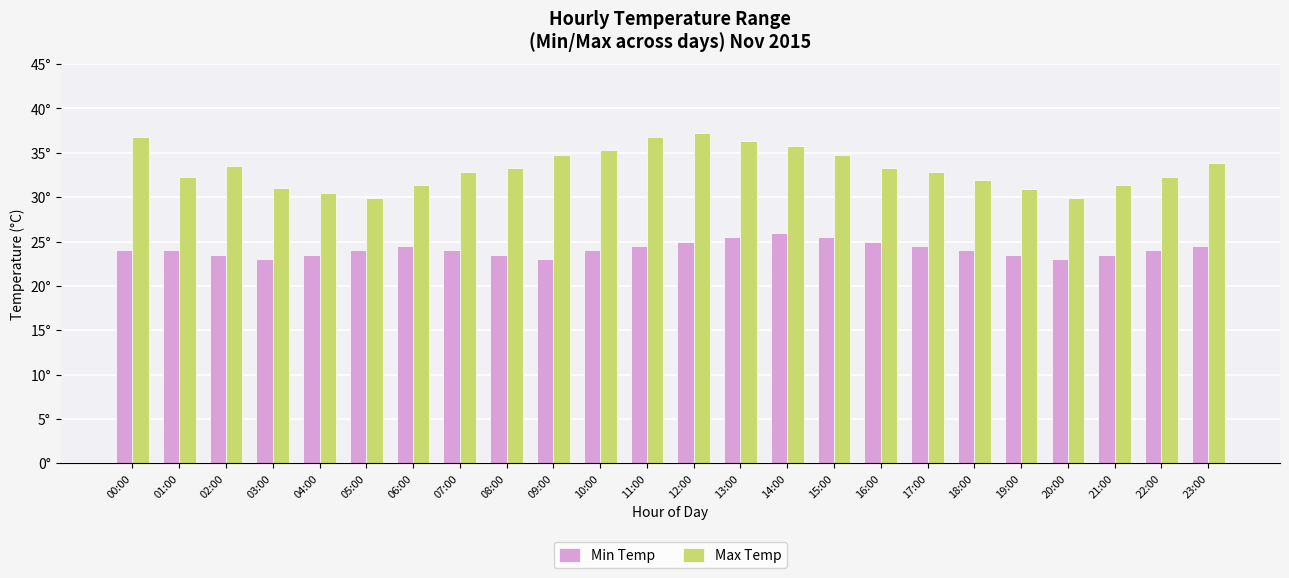

Rank the series by their maximum value, from lowest to highest.

Min Temp, Max Temp